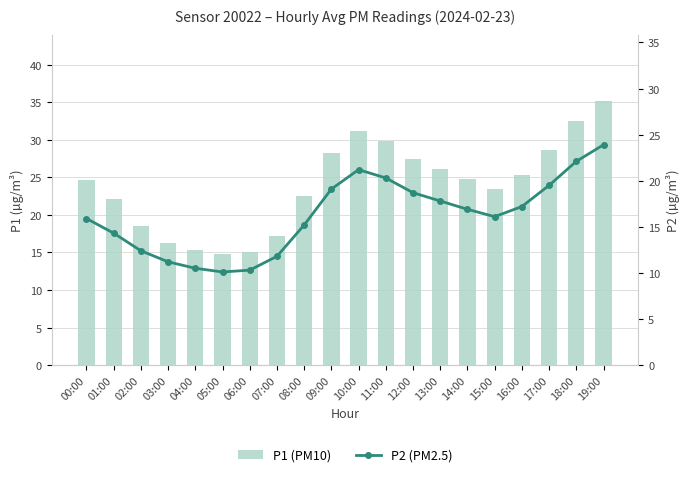

Which category has the lowest value in the P2 (PM2.5) series?

05:00